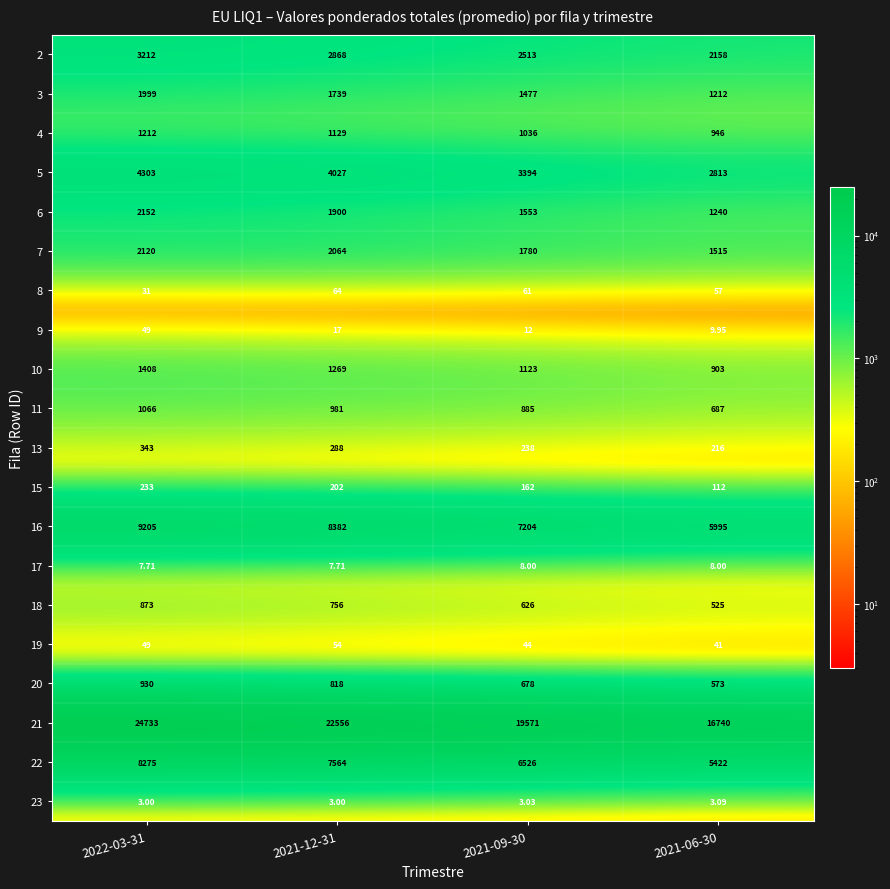

Which series has the largest total across all categories?

21